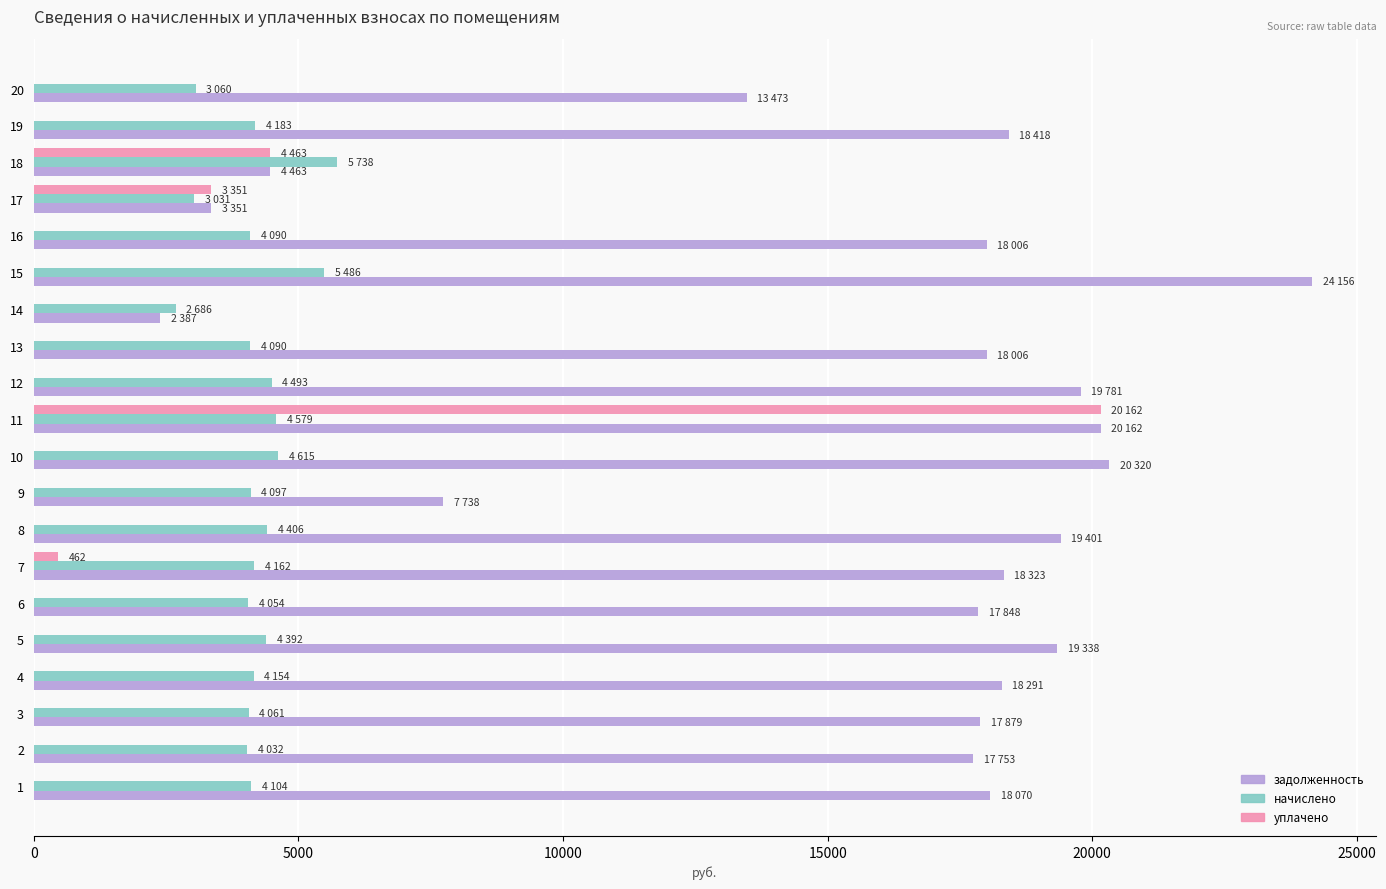

The value of задолженность at 19 is 18418.3. True or false?

True